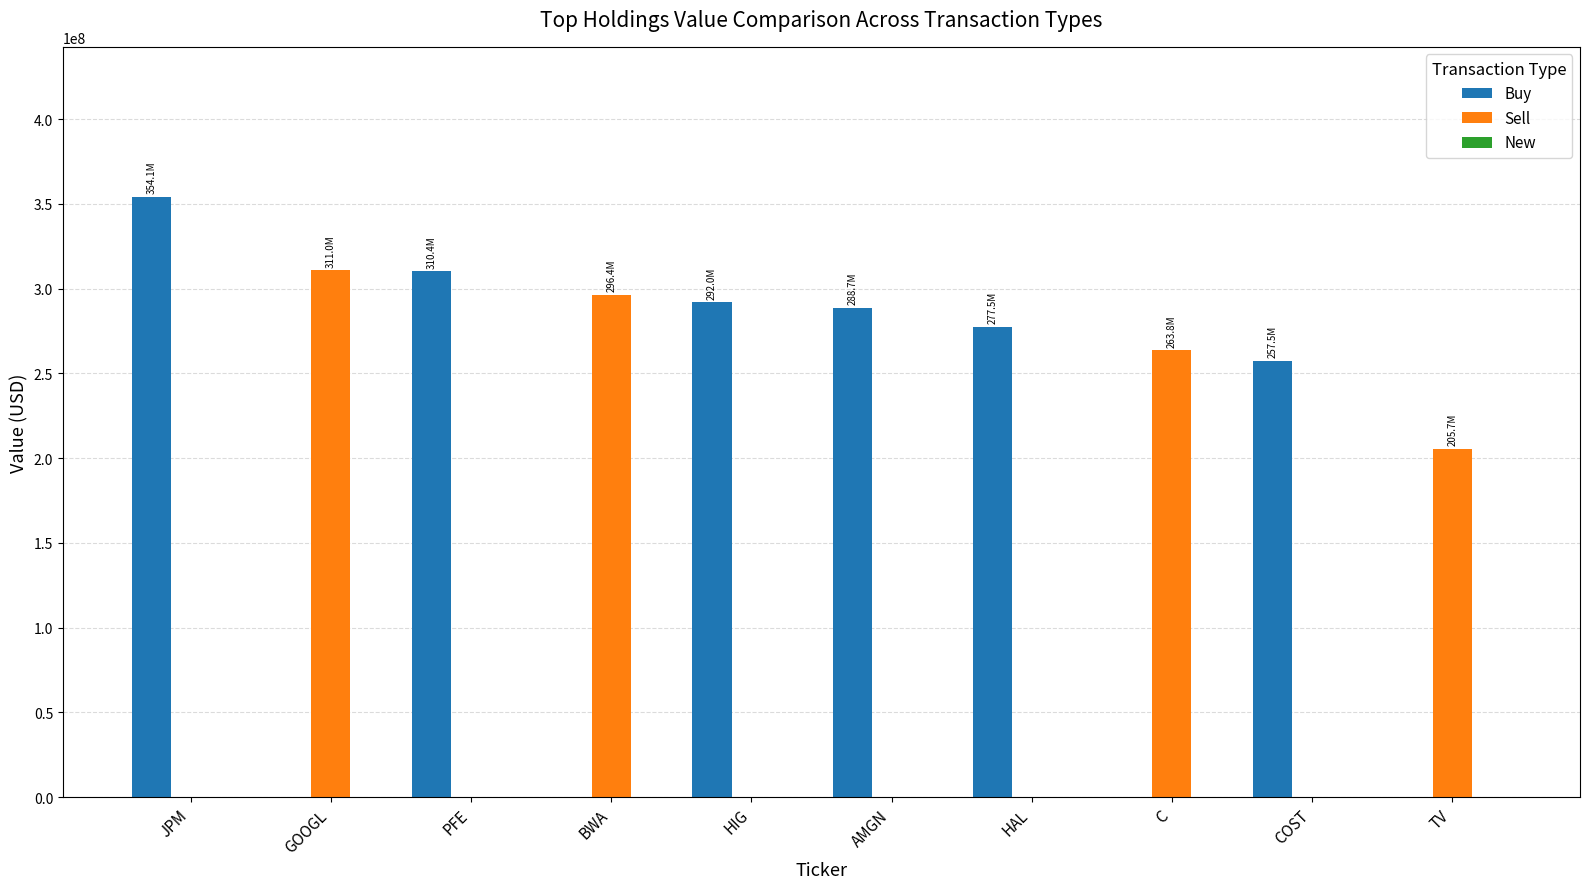

The value of Buy at COST is 257468000. True or false?

True